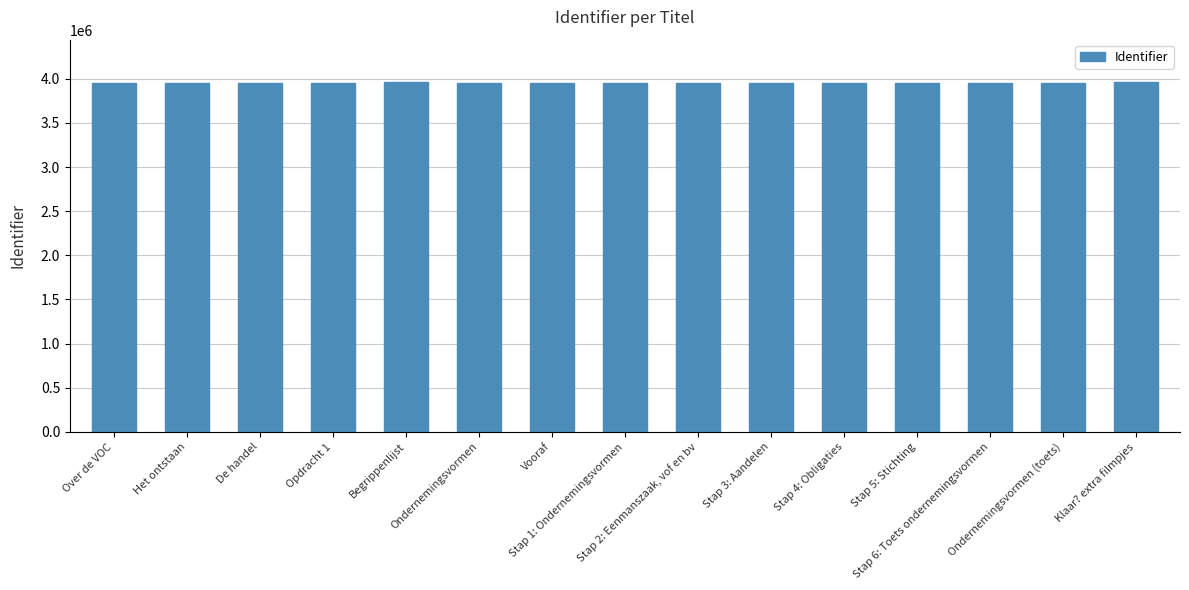

What is the sum of all values?

59281496